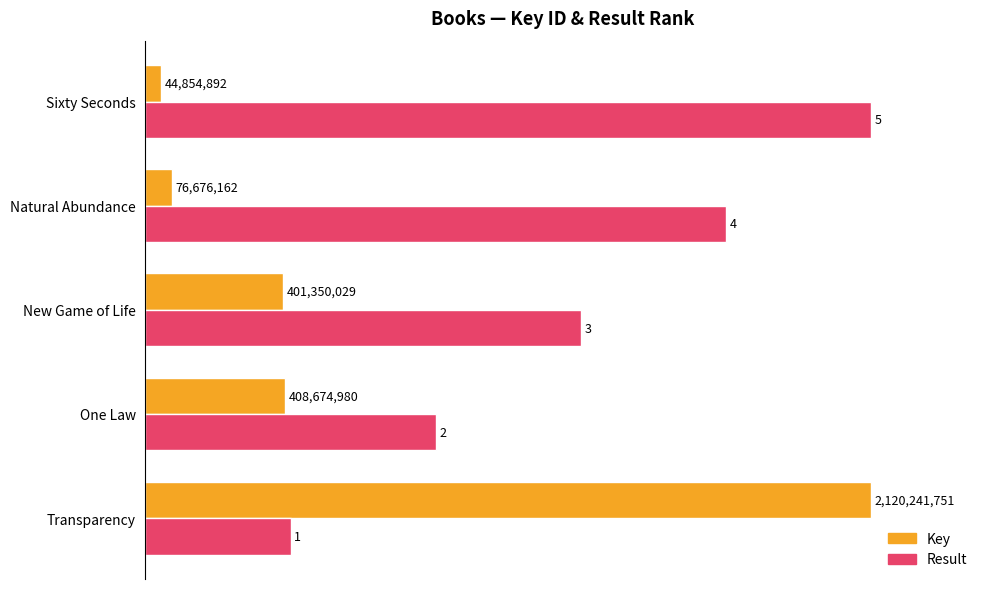

At how many categories does at least one series exceed 34?

5